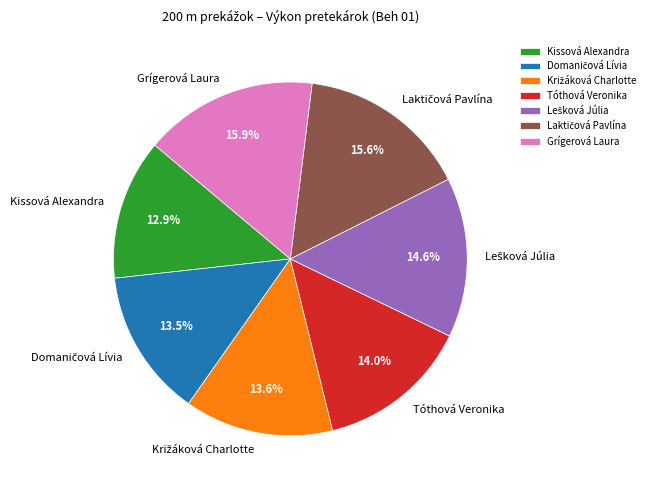

To the nearest percent, what percentage of the pie is Grígerová Laura?

16%